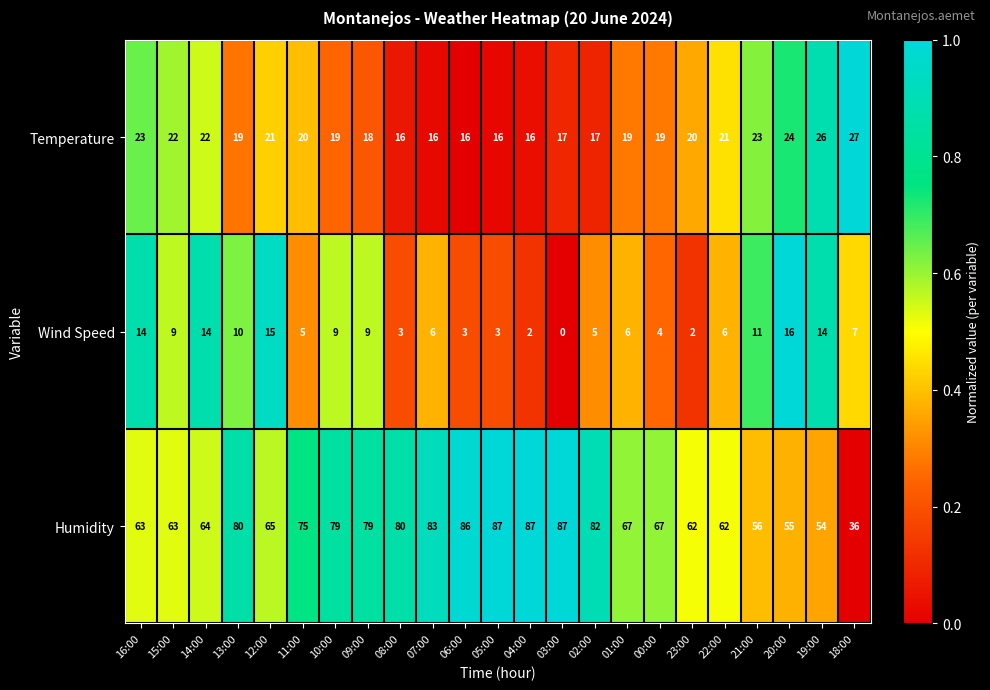

What is the difference between the second highest and second lowest values in the Temperature series?

10